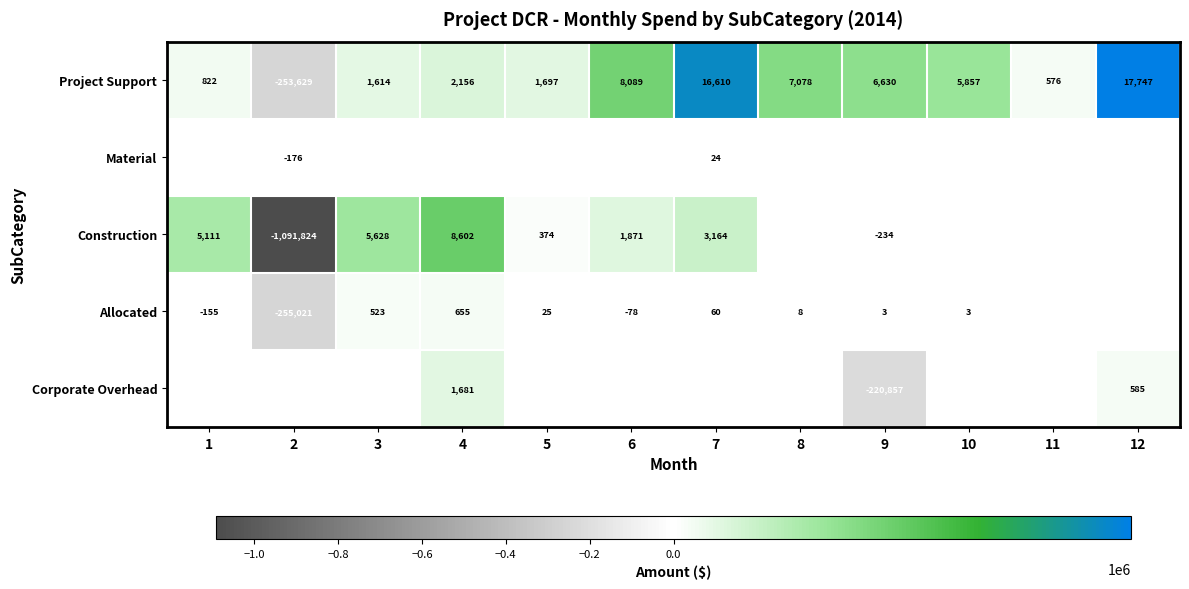

Where does the Project Support series first go above 5857?

6